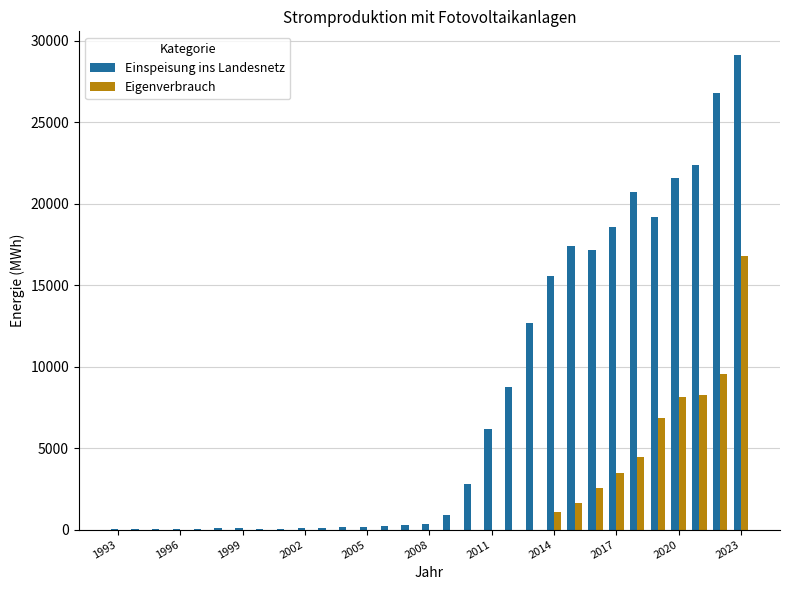

What is the greatest value displayed?

29136